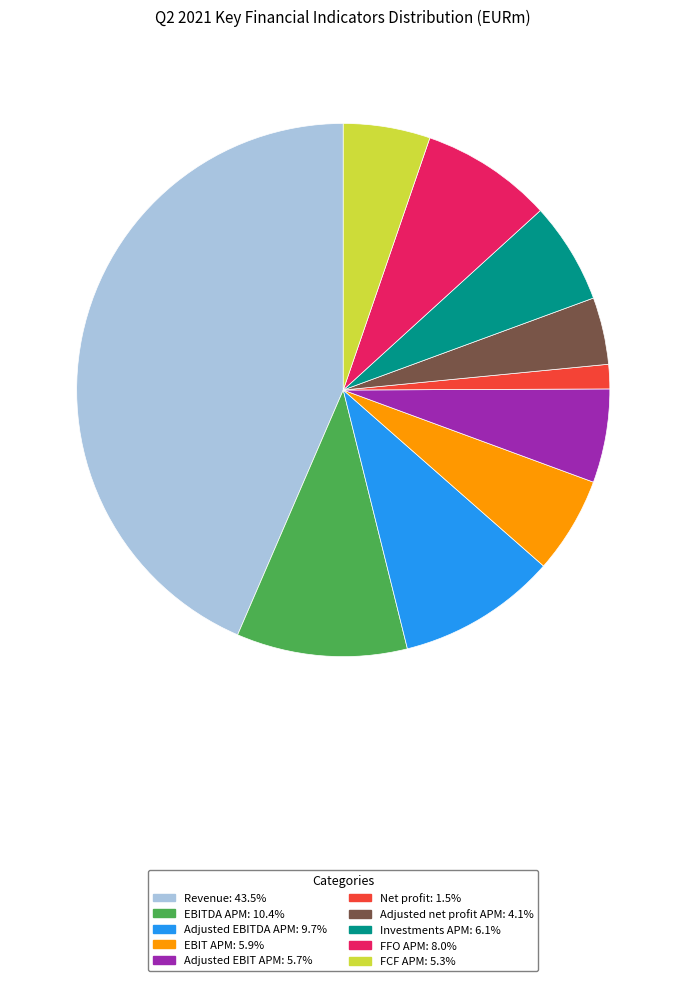

What is the ratio of the value at Adjusted EBIT APM to the value at EBIT APM?

1.0